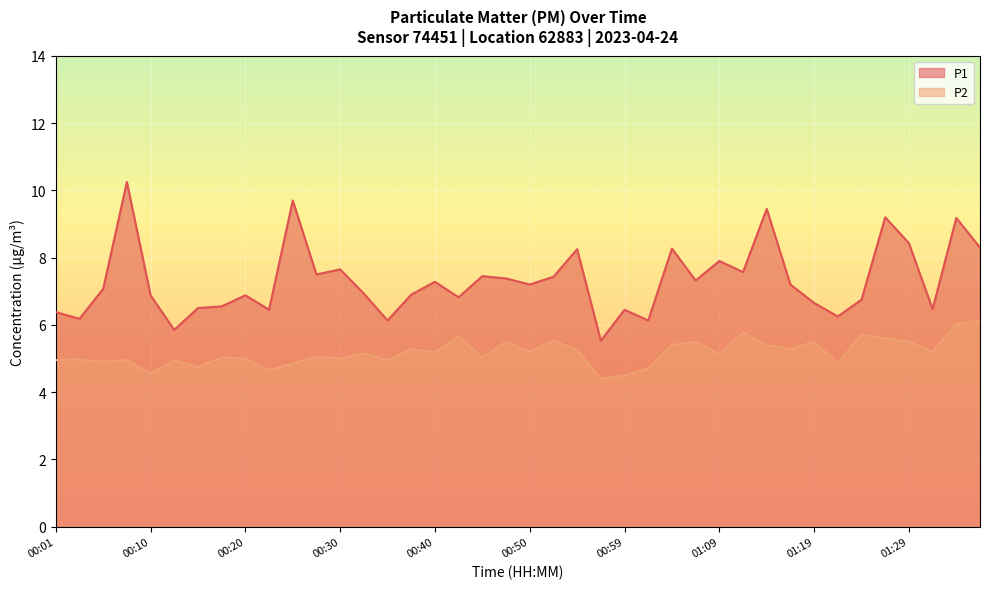

Reading left to right, what are all the values shown in this chart?

P1: 00:01=6.4	00:03=6.2	00:06=7.1	00:08=10.2	00:10=6.9	00:13=5.8	00:15=6.5	00:18=6.5	00:20=6.9	00:23=6.5	00:25=9.7	00:28=7.5	00:30=7.7	00:32=6.9	00:35=6.1	00:37=6.9	00:40=7.3	00:42=6.8	00:45=7.5	00:47=7.4	00:50=7.2	00:52=7.4	00:55=8.2	00:57=5.5	00:59=6.5	01:02=6.1	01:04=8.3	01:07=7.3	01:09=7.9	01:12=7.6	01:14=9.4	01:17=7.2	01:19=6.7	01:22=6.2	01:24=6.8	01:26=9.2	01:29=8.4	01:31=6.5	01:34=9.2	01:36=8.3
P2: 00:01=5.0	00:03=5.0	00:06=4.9	00:08=5.0	00:10=4.5	00:13=5.0	00:15=4.8	00:18=5.0	00:20=5.0	00:23=4.7	00:25=4.8	00:28=5.0	00:30=5.0	00:32=5.2	00:35=5.0	00:37=5.3	00:40=5.2	00:42=5.7	00:45=5.0	00:47=5.5	00:50=5.2	00:52=5.5	00:55=5.2	00:57=4.4	00:59=4.5	01:02=4.7	01:04=5.4	01:07=5.5	01:09=5.1	01:12=5.8	01:14=5.4	01:17=5.3	01:19=5.5	01:22=4.8	01:24=5.7	01:26=5.6	01:29=5.5	01:31=5.2	01:34=6.0	01:36=6.1